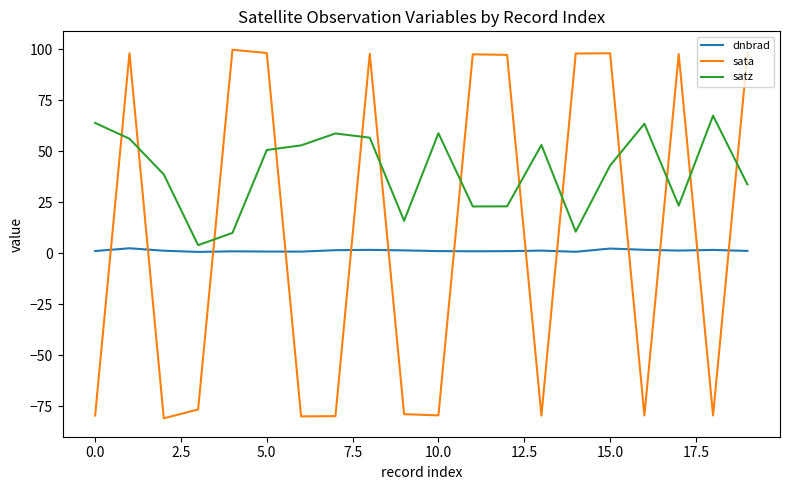

What is the difference between the maximum and minimum values in the sata series?

180.6